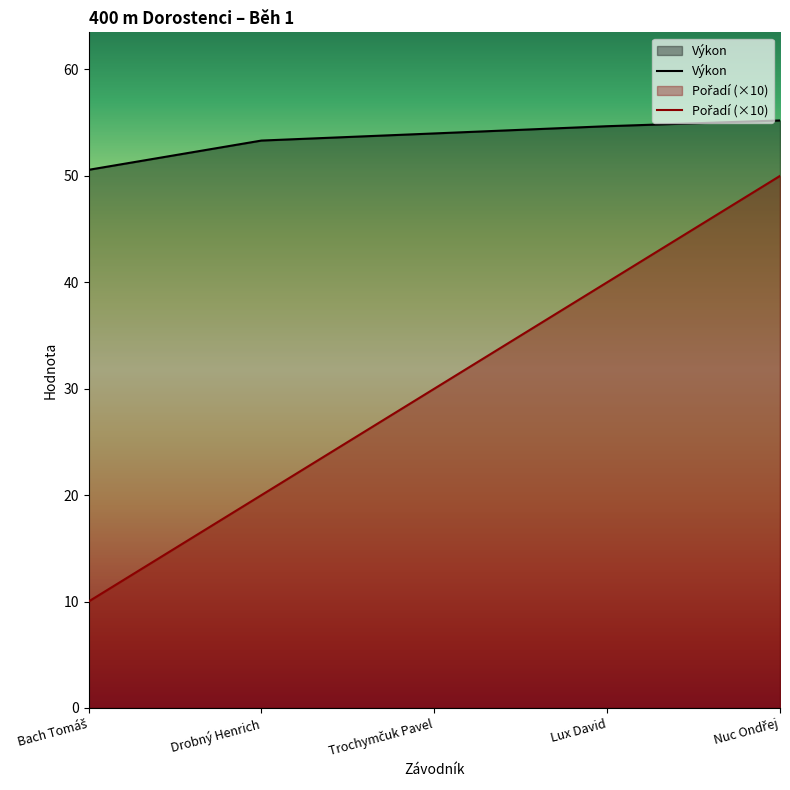

True or false: Výkon has a value of 55.2 at Nuc Ondřej.

True